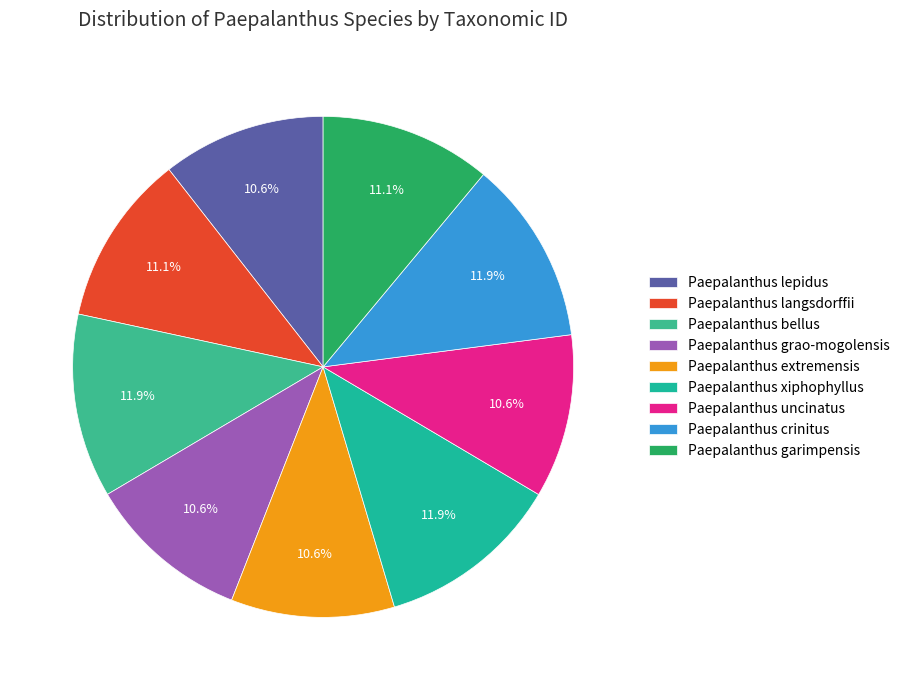

Is there a majority slice in this chart?

No